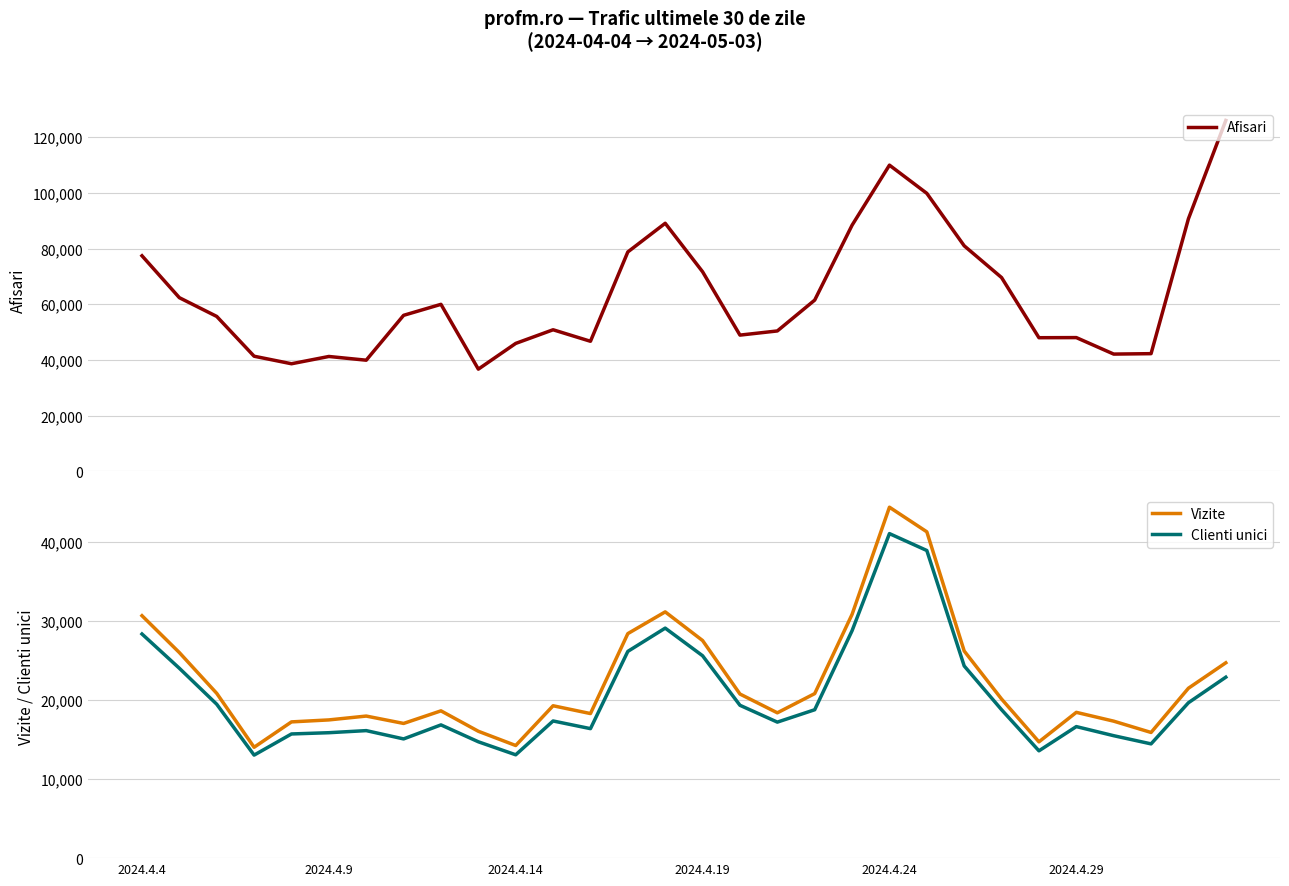

True or false: Clienti unici has a value of 24333 at 22.

True